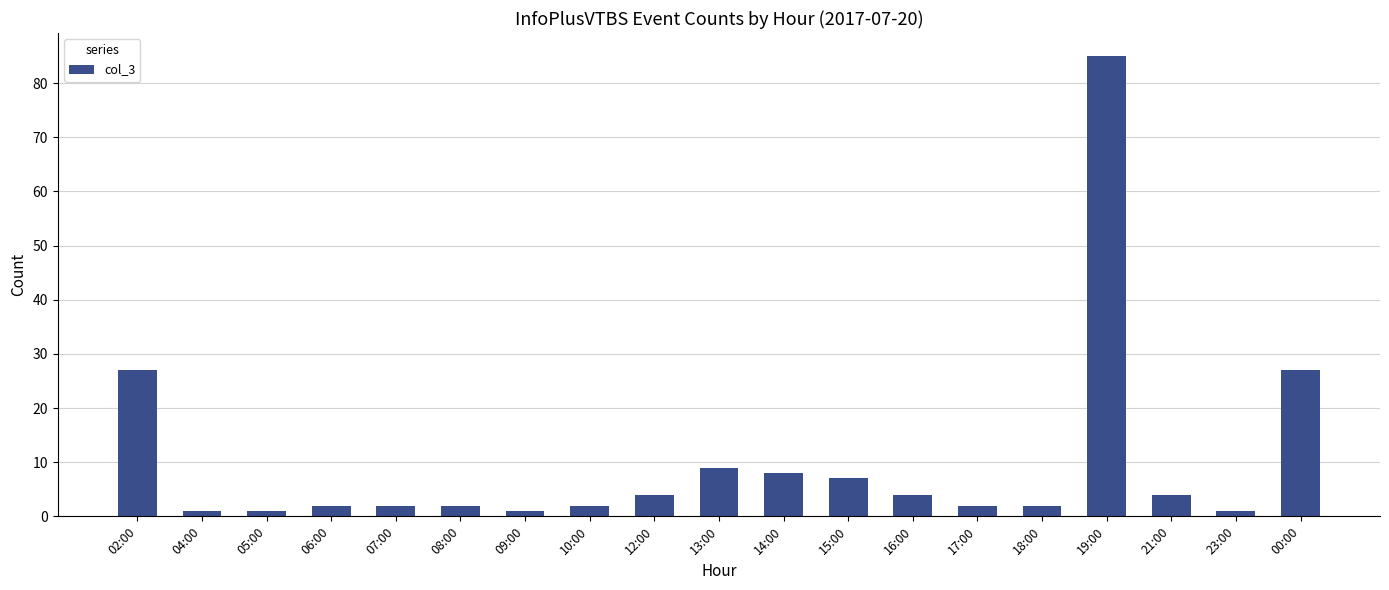

Reading left to right, list all the values displayed in this chart.

27	1	1	2	2	2	1	2	4	9	8	7	4	2	2	85	4	1	27